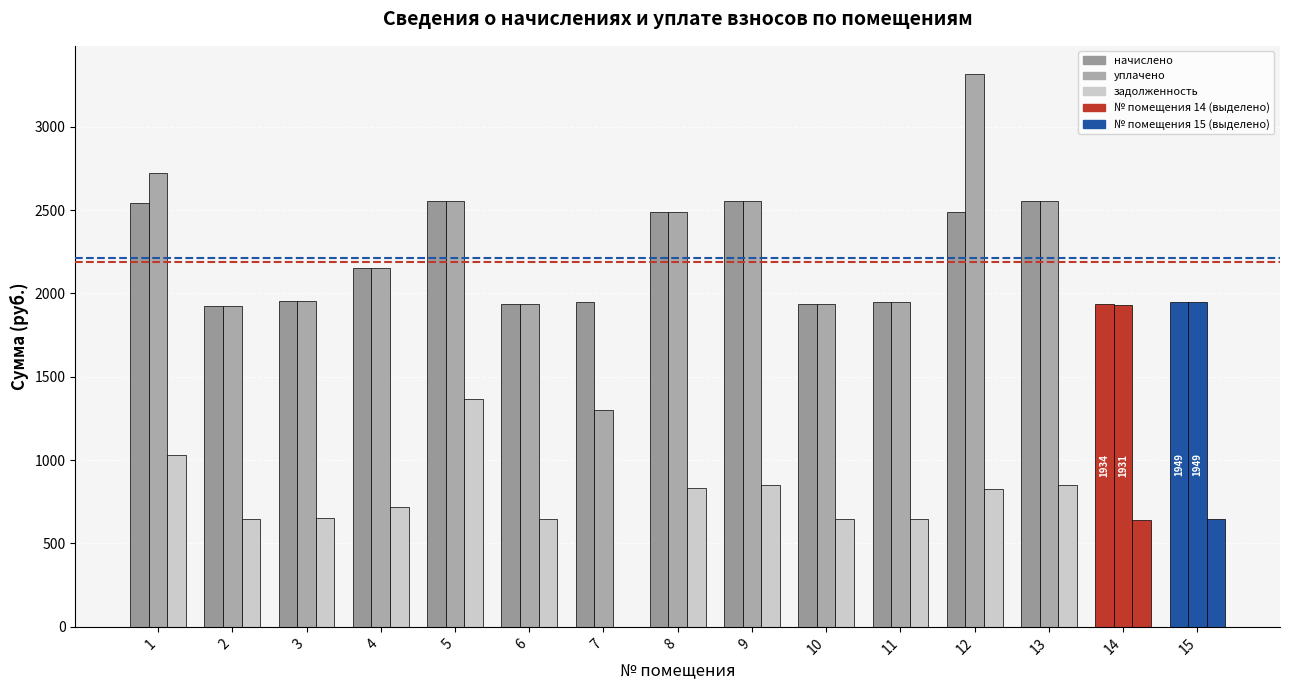

What is the difference between the highest and lowest values at 13?

1701.7